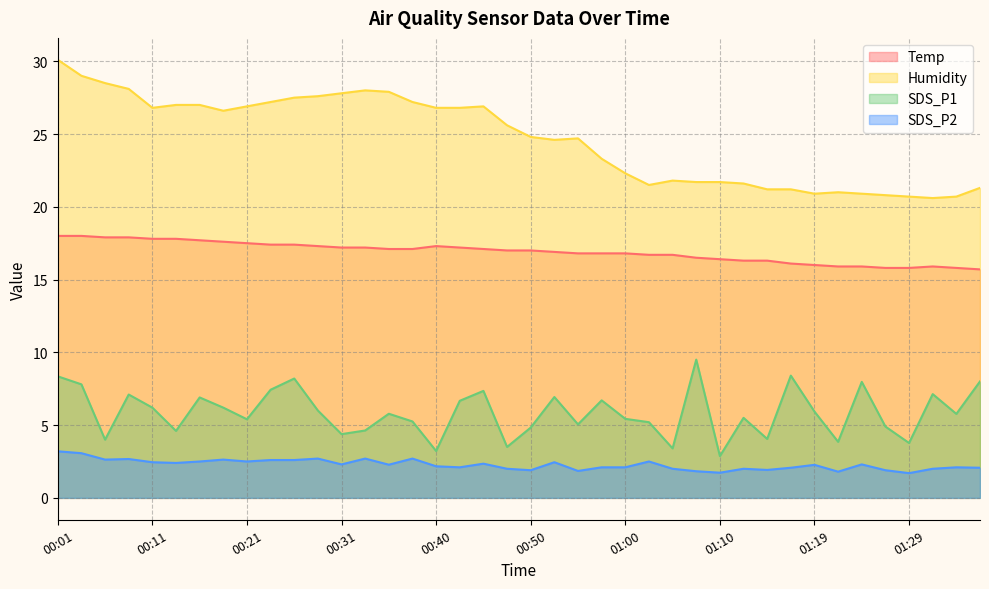

True or false: SDS_P1 and SDS_P2 cross at least once.

False